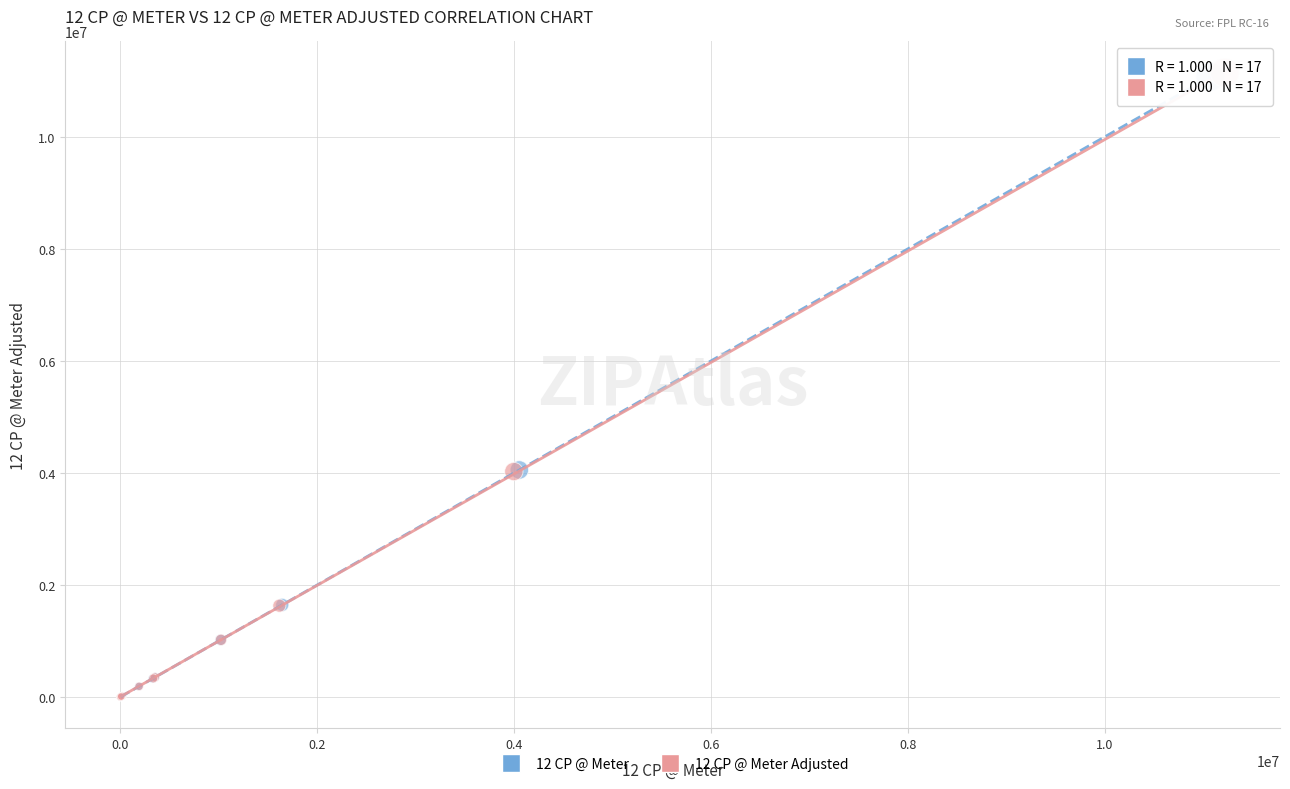

Which series has the widest spread of Y values?

12 CP @ Meter Adjusted